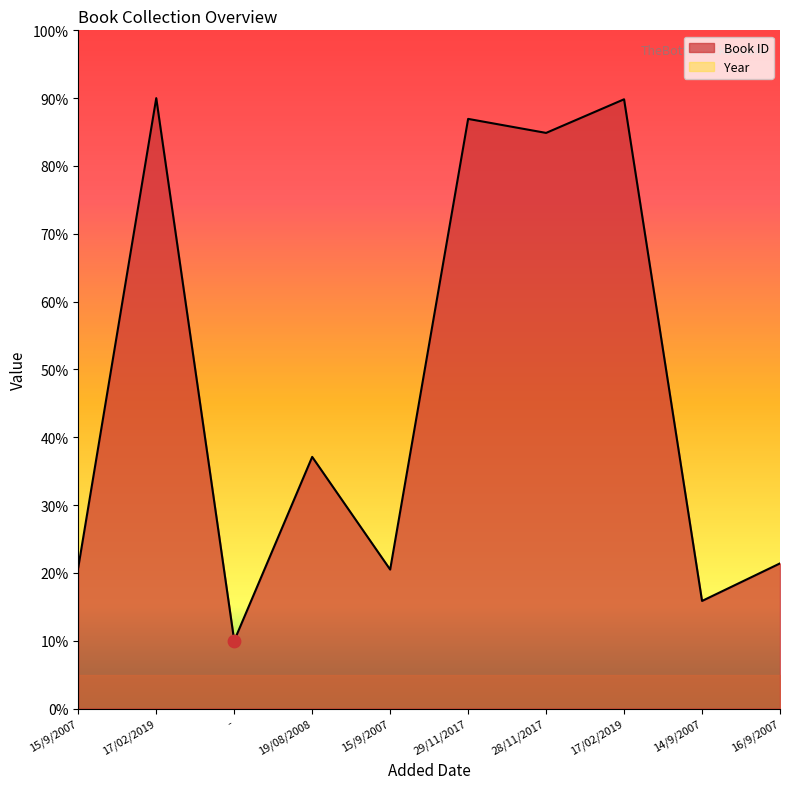

What is the ratio of the value at 28/11/2017 to the value at 17/02/2019?

0.9